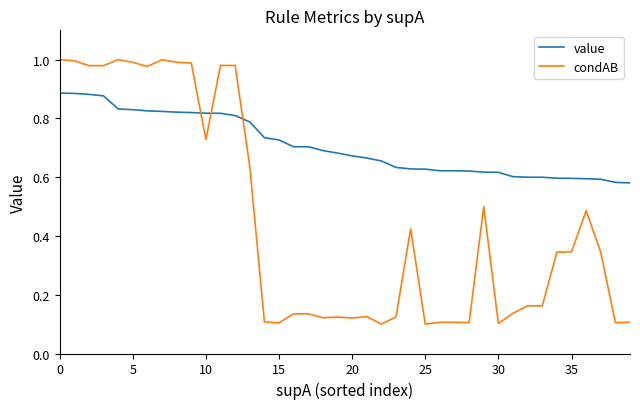

List the series in order of their overall mean, highest first.

value, condAB